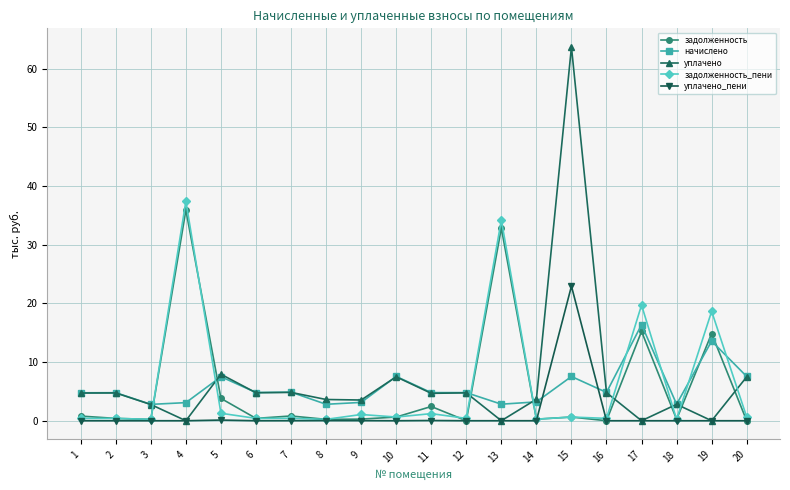

What is the sum of the начислено values at 15 and 2?

12.3